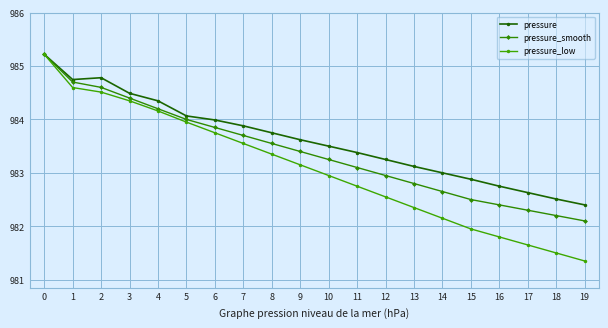

Which series has the largest total across all categories?

pressure